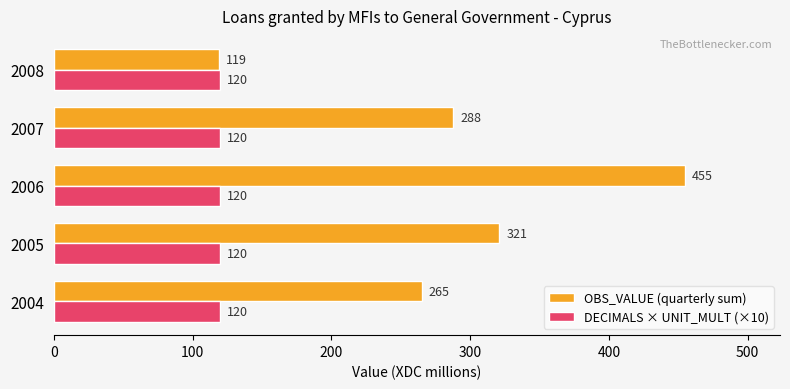

Where is OBS_VALUE (quarterly sum) nearest to the value 287?

2007